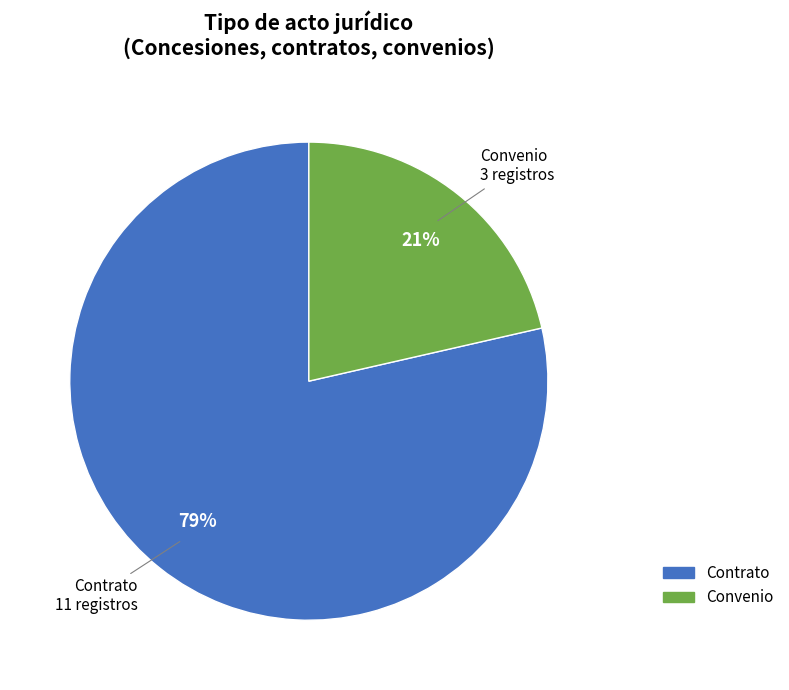

How many slices are in this pie chart?

2